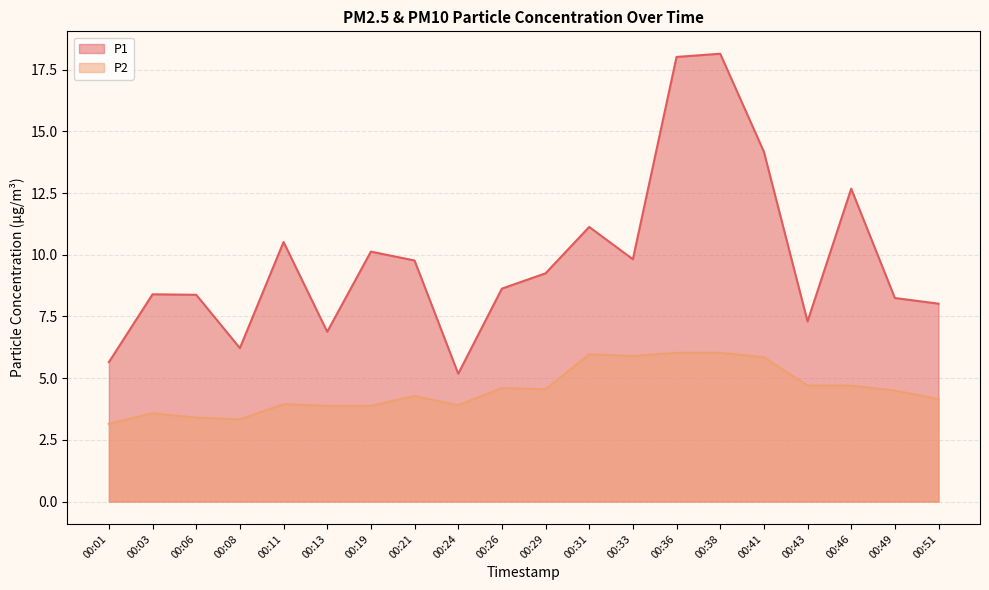

Where is the first local maximum for P1?

00:03